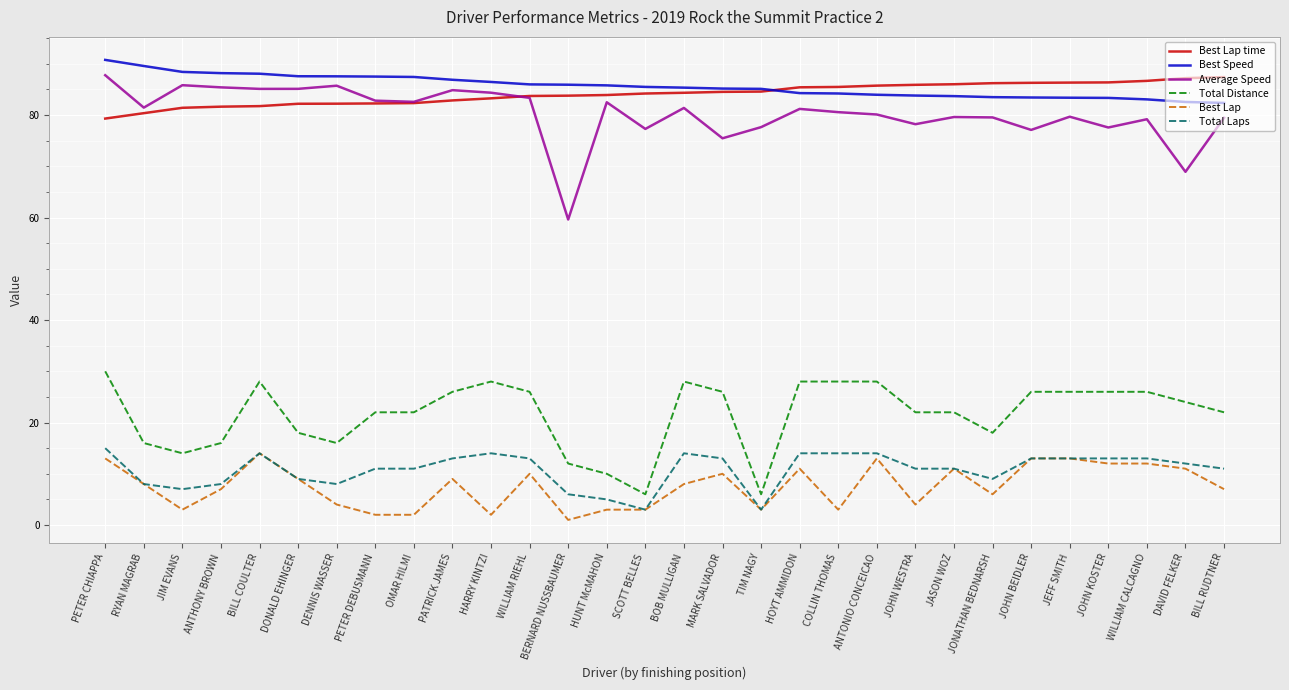

At which label does Best Lap reach its peak?

BILL COULTER